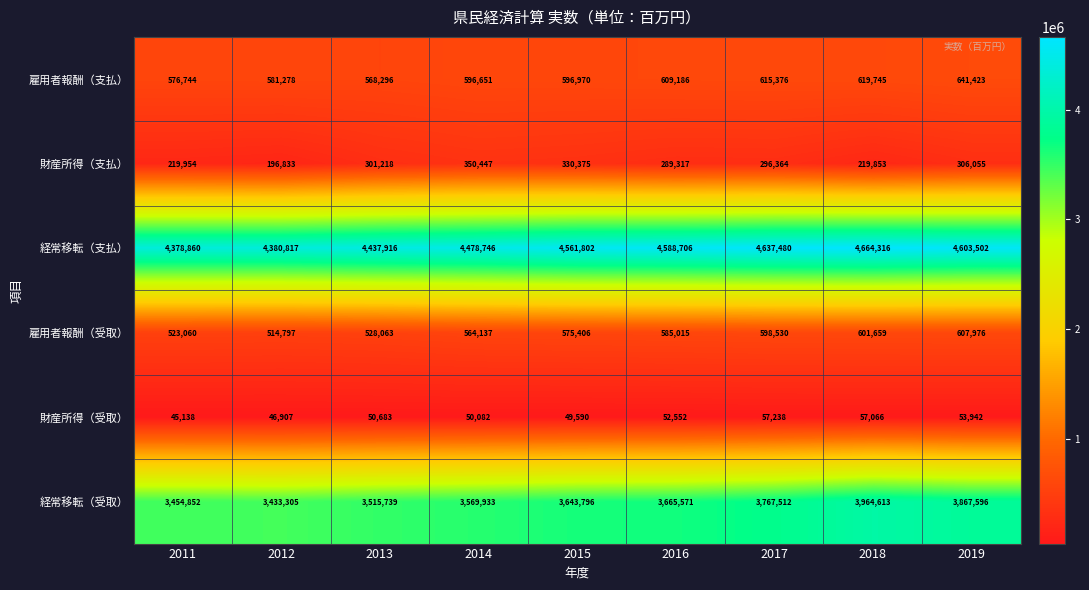

The 雇用者報酬（支払） series shows 146926 at 2017. True or false?

False